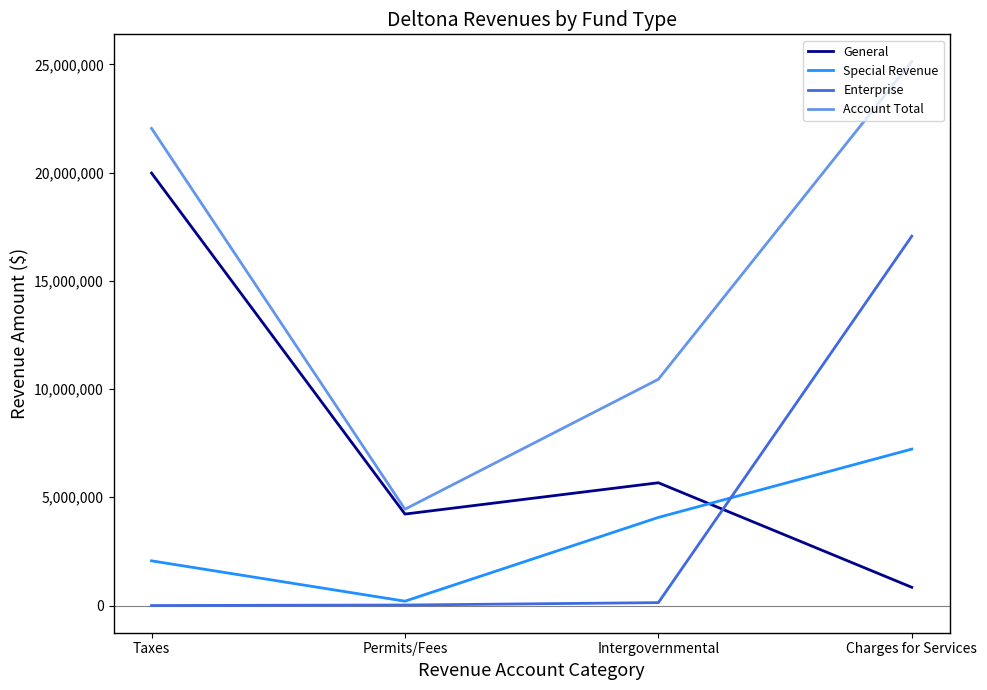

Does the chart have visible grid lines?

No